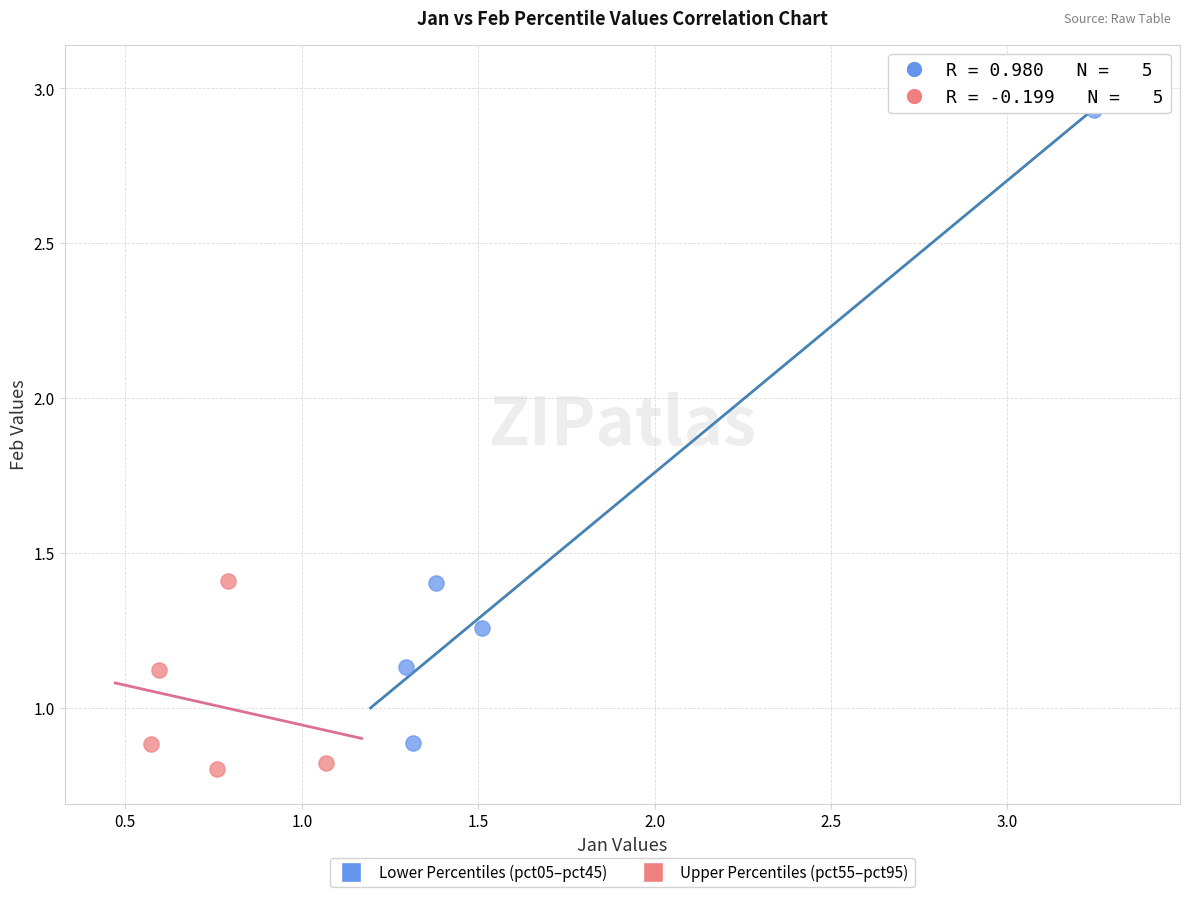

Which series has the widest spread of Y values?

Lower Percentiles (pct05–pct45)